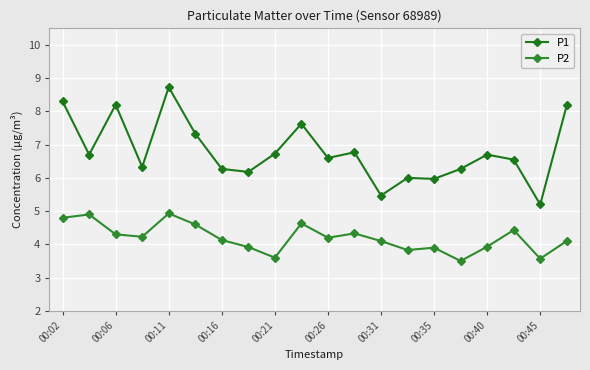

Reading left to right, extract all data points from this chart.

P1: 8.3	6.7	8.2	6.3	8.7	7.3	6.3	6.2	6.7	7.6	6.6	6.8	5.5	6.0	6.0	6.3	6.7	6.5	5.2	8.2
P2: 4.8	4.9	4.3	4.2	4.9	4.6	4.1	3.9	3.6	4.6	4.2	4.3	4.1	3.8	3.9	3.5	3.9	4.4	3.6	4.1